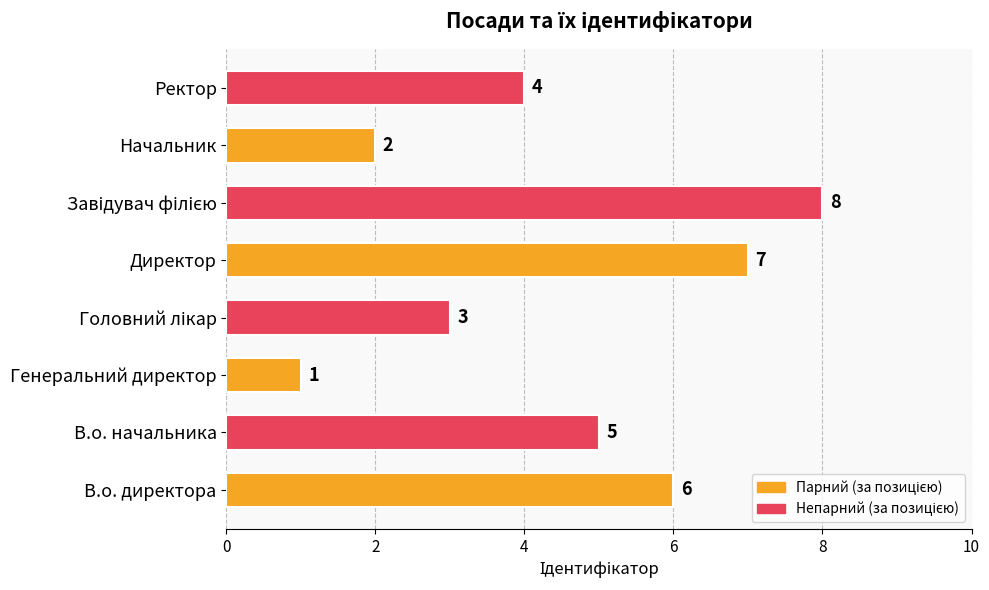

The value at В.о. начальника is 9. True or false?

False